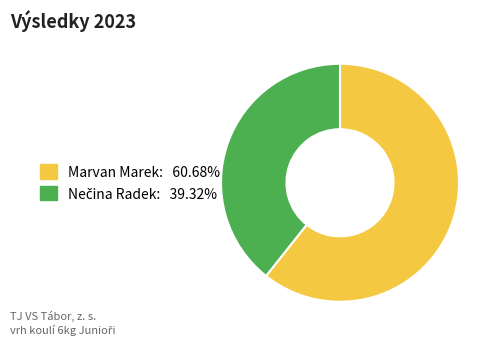

What is the largest slice in the pie chart?

Marvan Marek